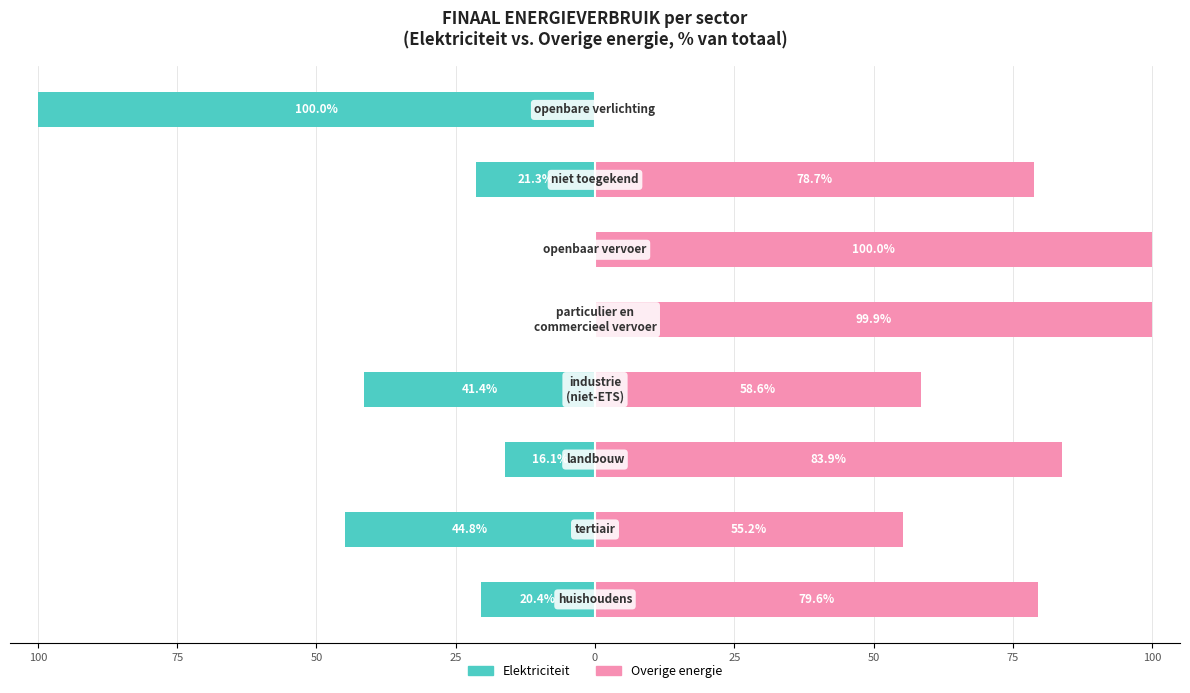

Which series has the largest total across all categories?

Overige energie